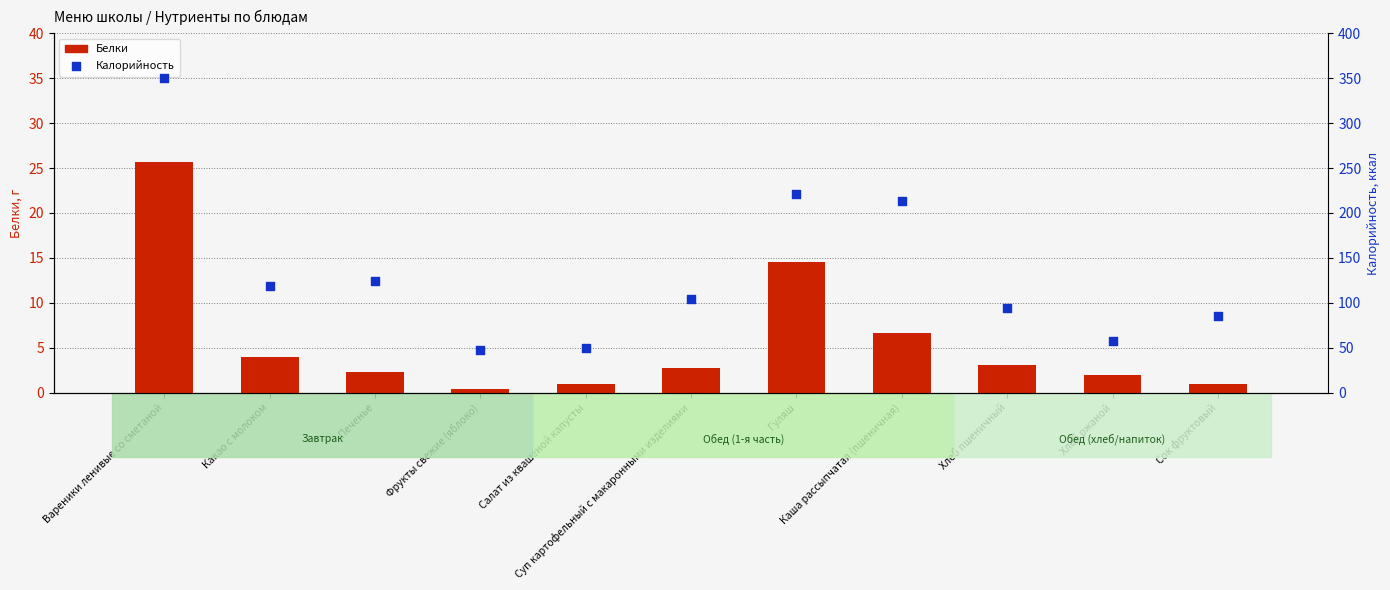

Which series contains the lowest Y value?

Белки